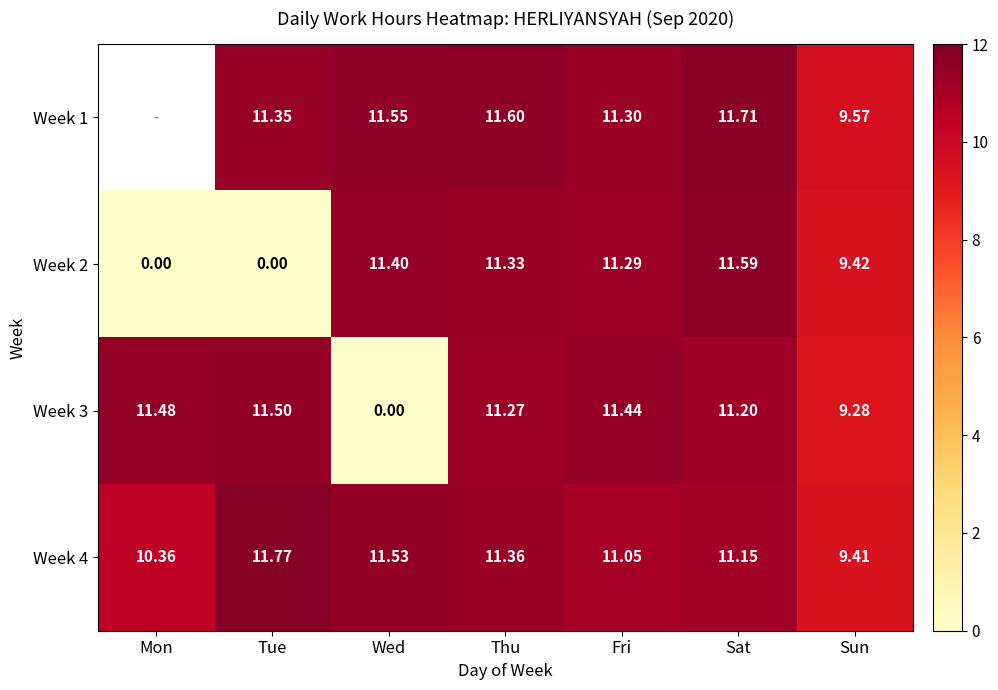

Which category has the highest value across all series?

Tue